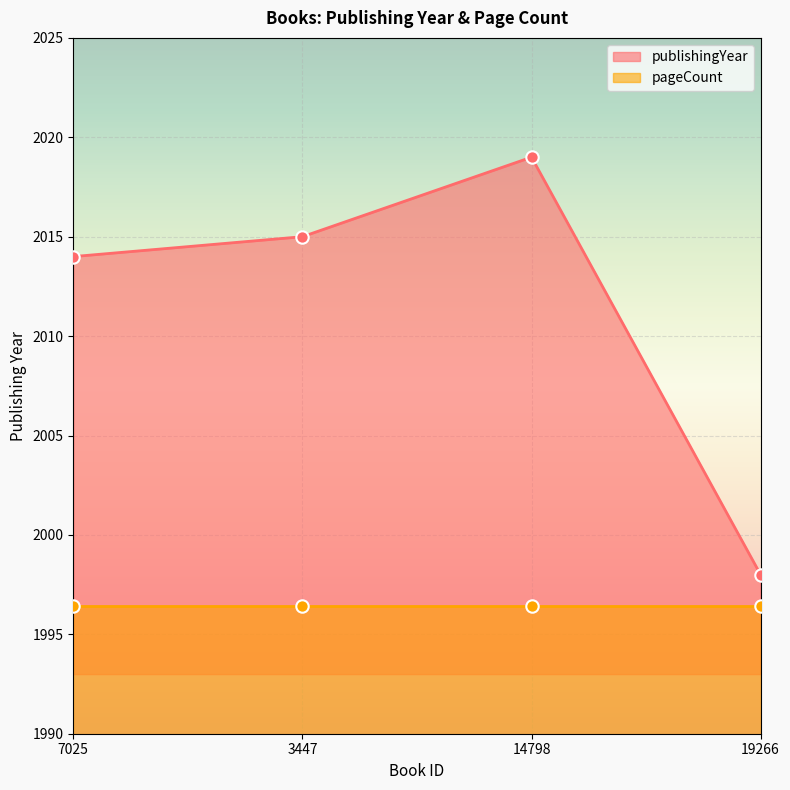

What is the change in value from 7025 to 19266?

-16